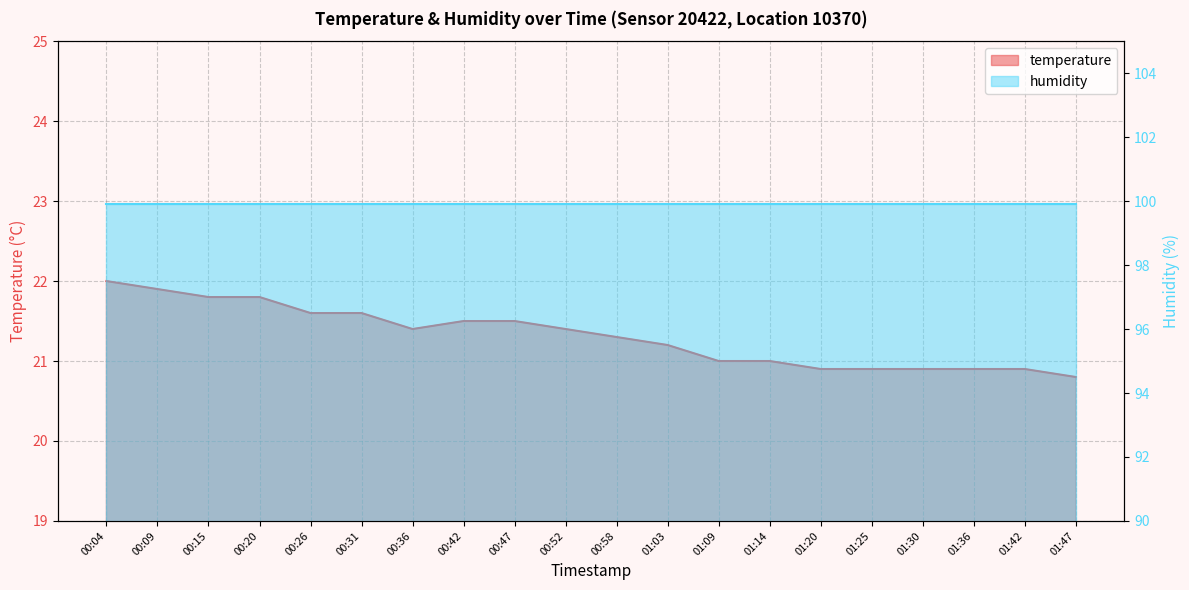

What is the smallest value displayed?

20.8